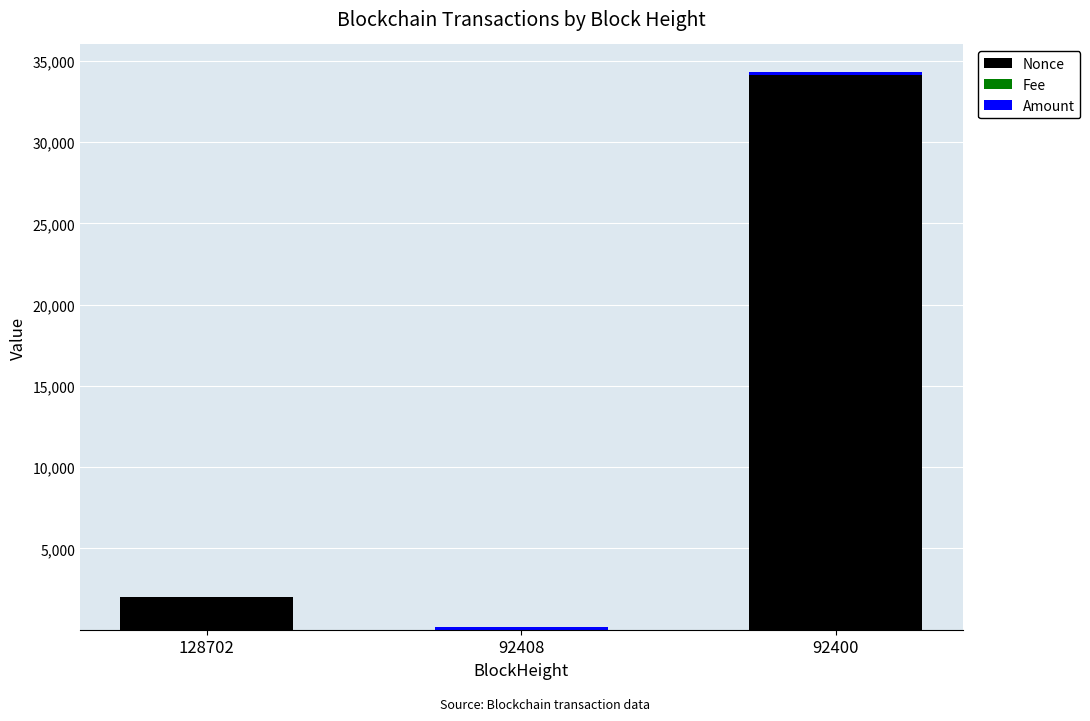

What is the highest value of the Nonce series?

34153.0